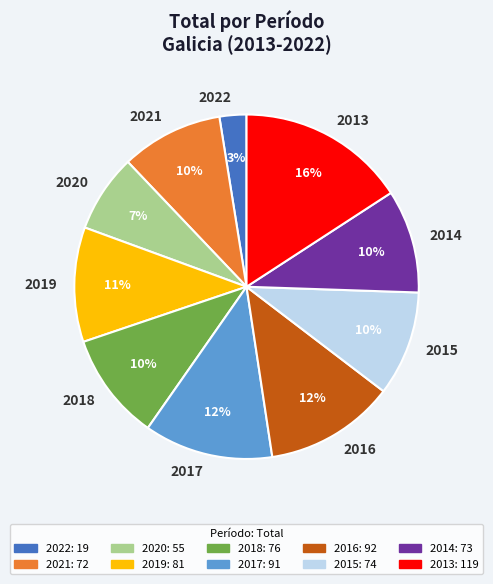

Combined, do 2013 and 2020 account for over 50%?

No